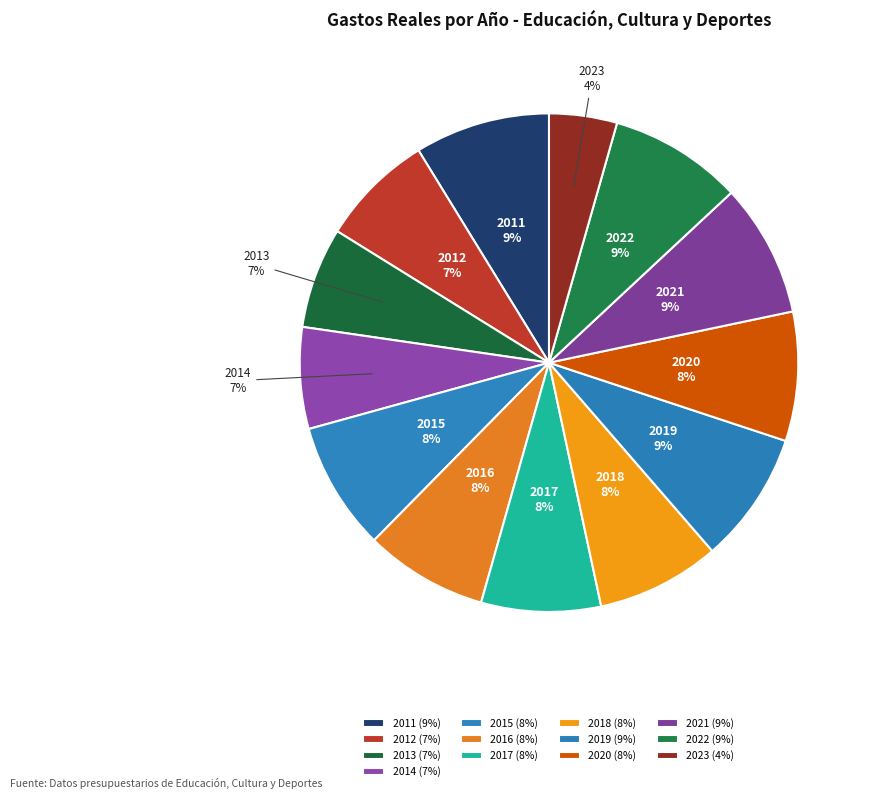

Does 2011 represent more than half of the total?

No